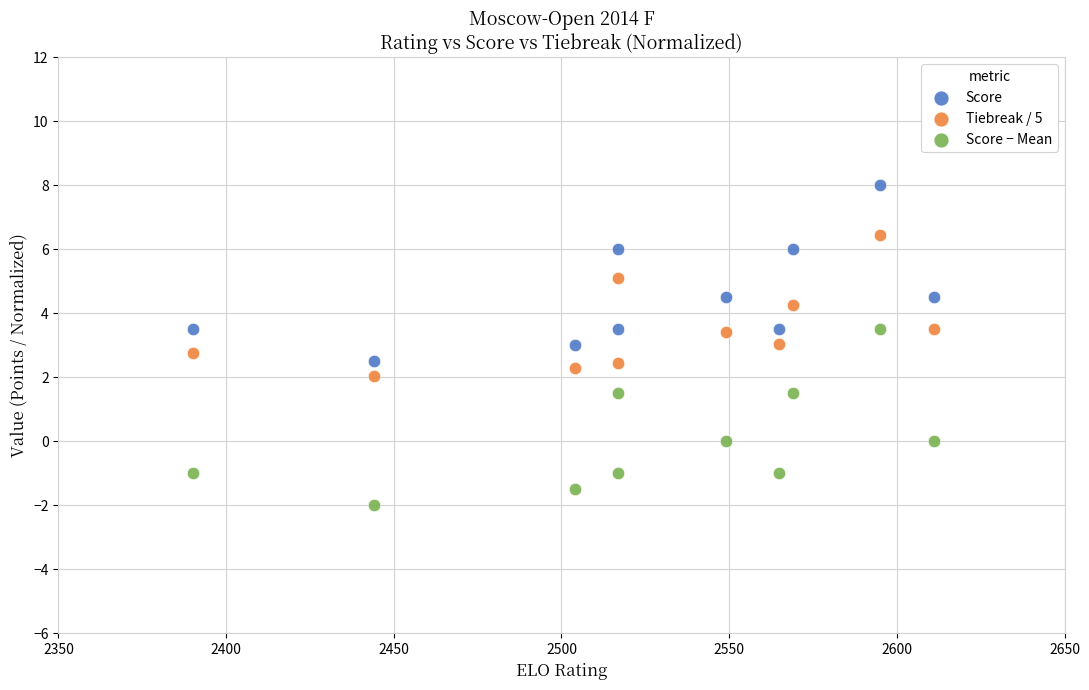

Which series contains the lowest Y value?

Score − Mean